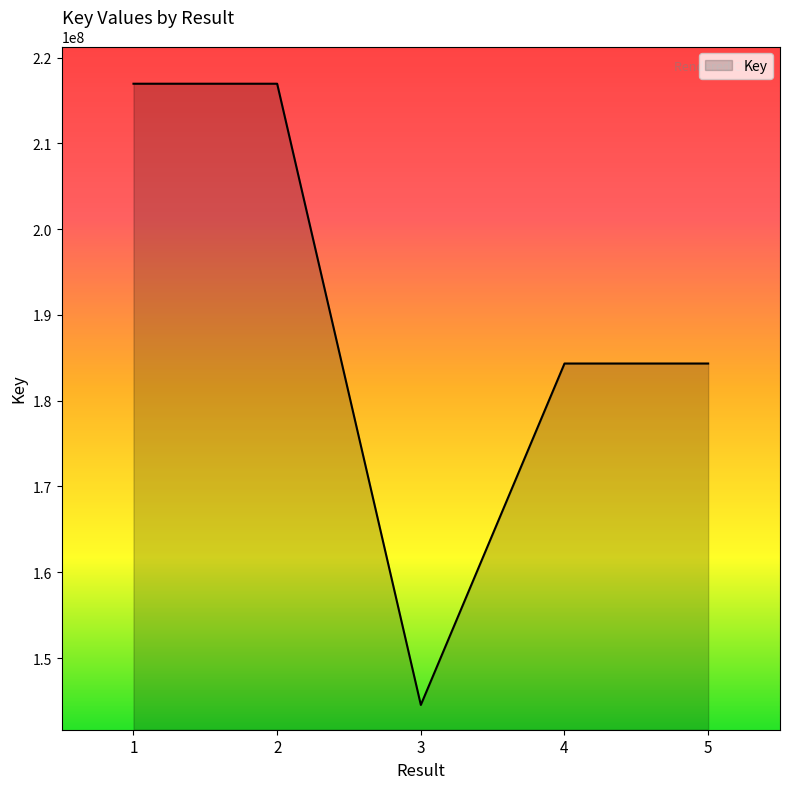

What is the difference between the maximum and second lowest values?

32612290